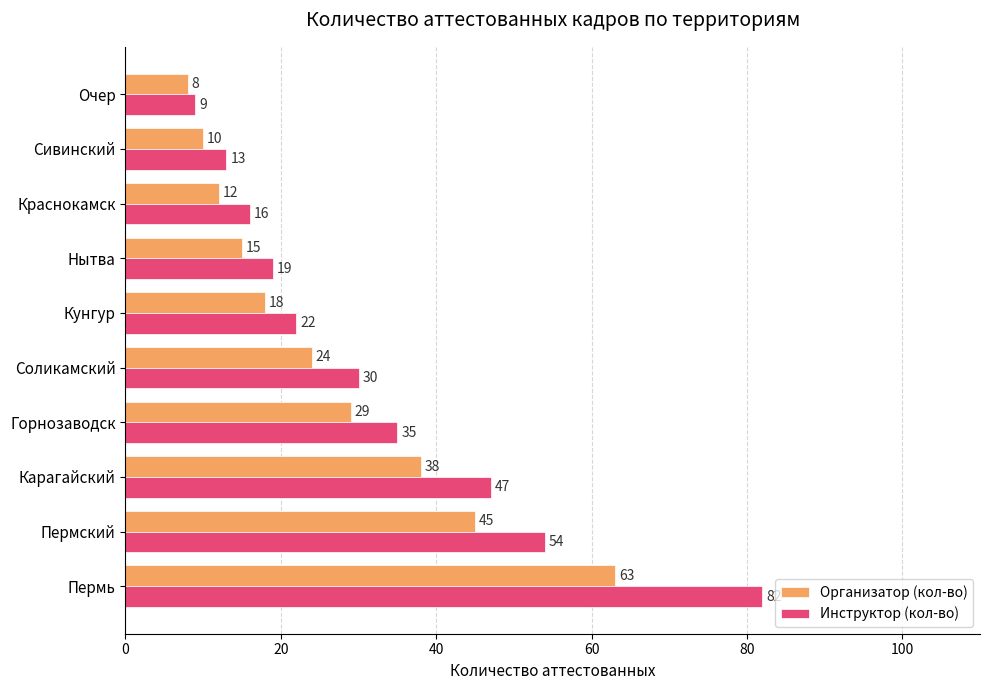

What is the difference between the highest and lowest values at Краснокамск?

4